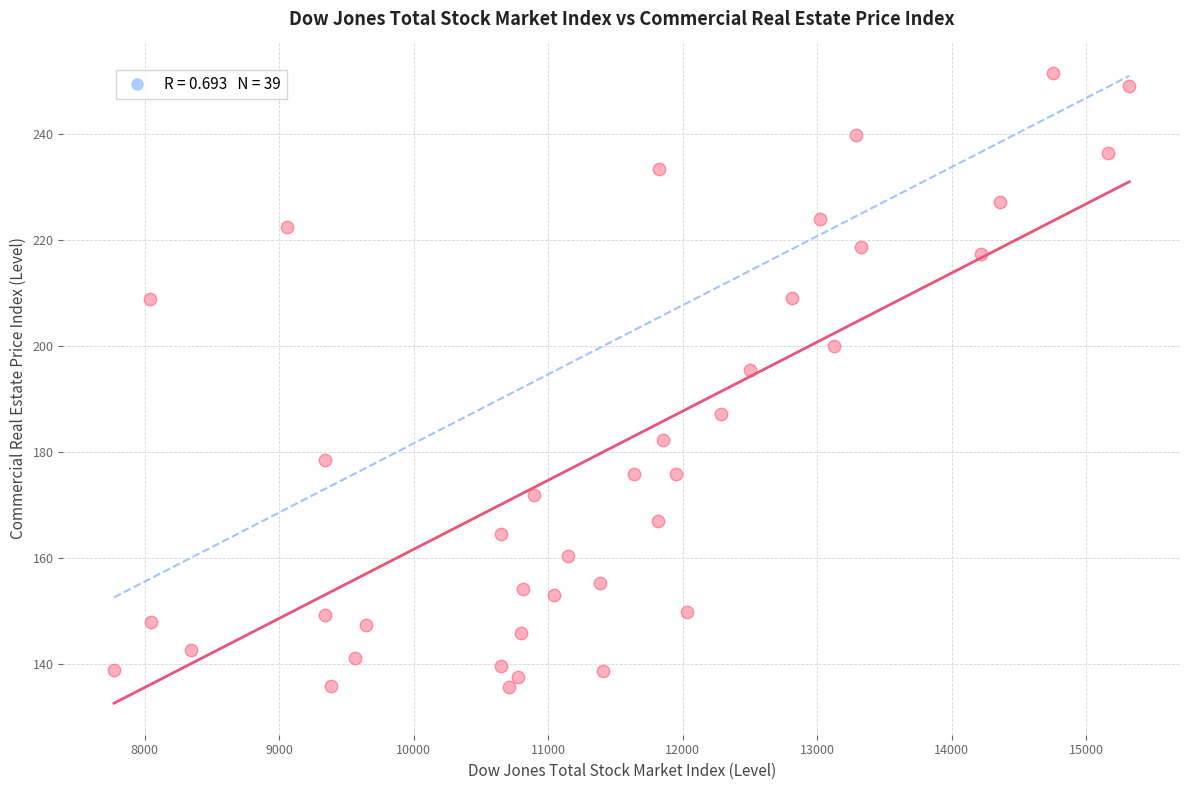

What Y value in the scatter plot is closest to 193?

195.4